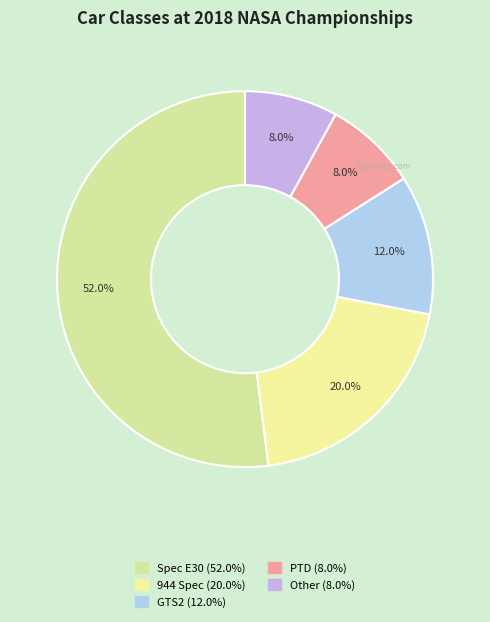

To the nearest percent, what is the difference between the Spec E30 and GTS2 slice percentages?

40%